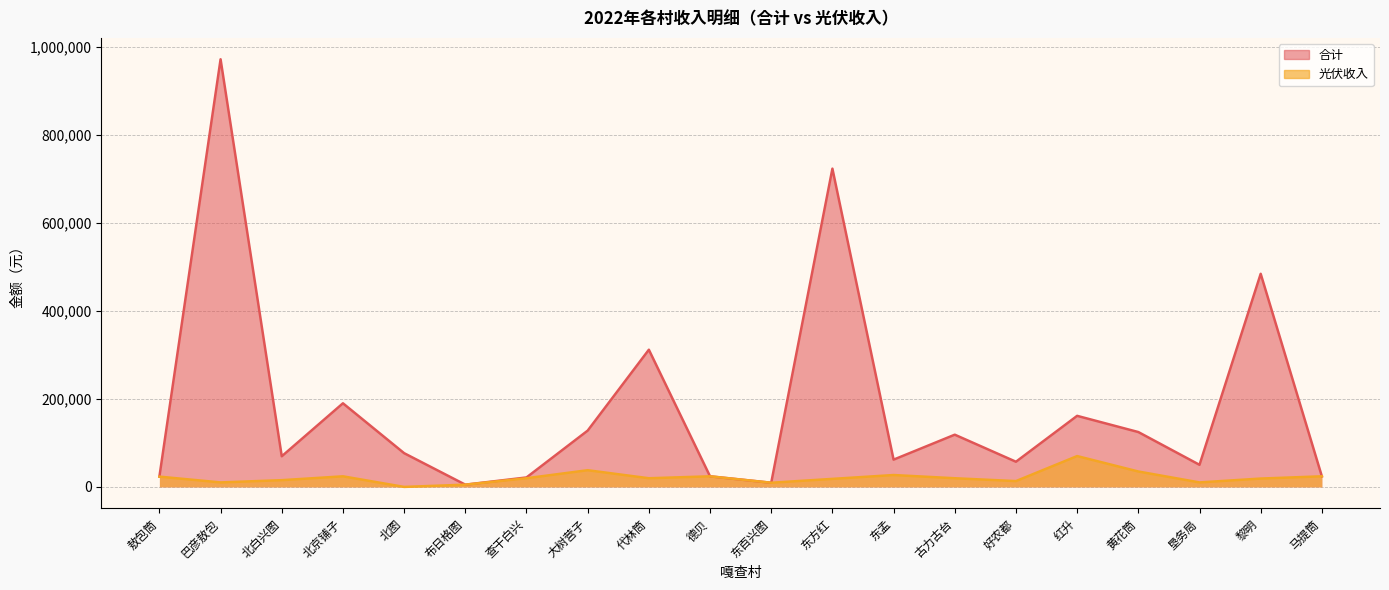

How many lines are shown in the chart?

2